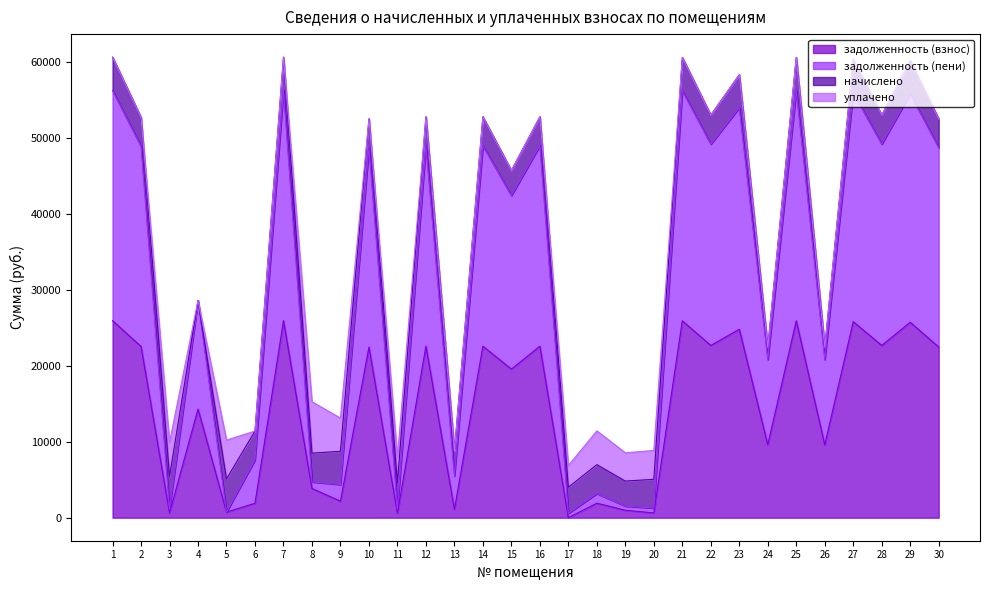

Which series has the largest total across all categories?

задолженность (пени)